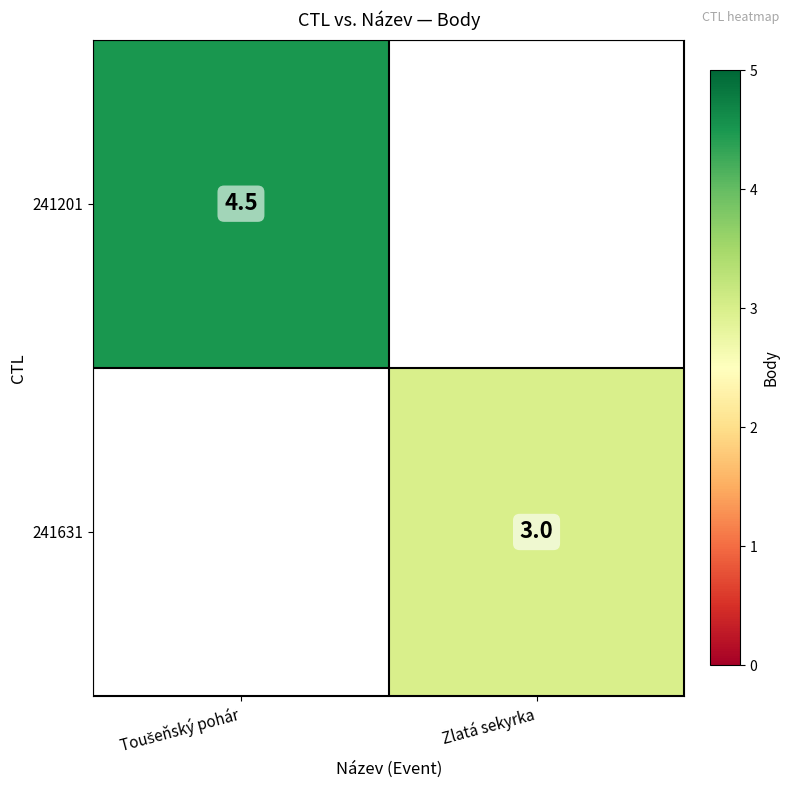

True or false: 241631 has a value of 3.0 at Zlatá sekyrka.

True